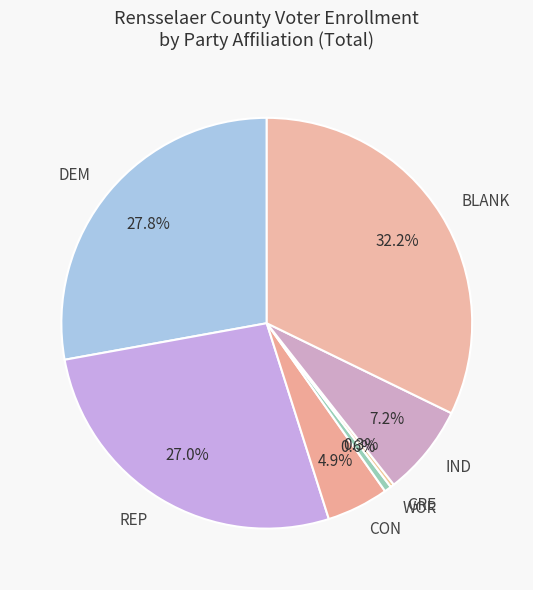

What is the ratio of the value at REP to the value at DEM?

1.0